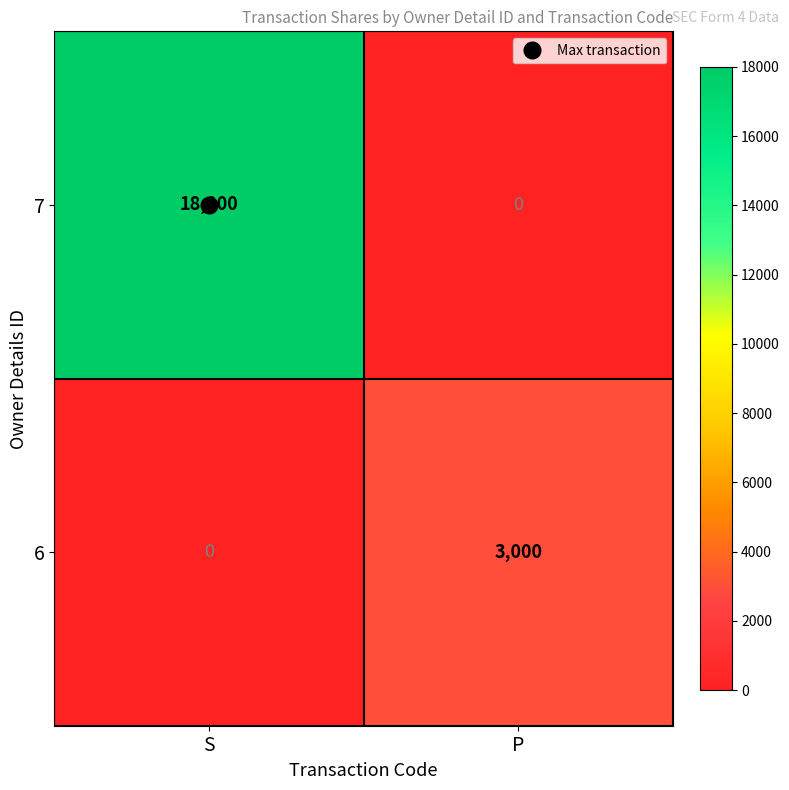

Which series has the widest spread of values?

7